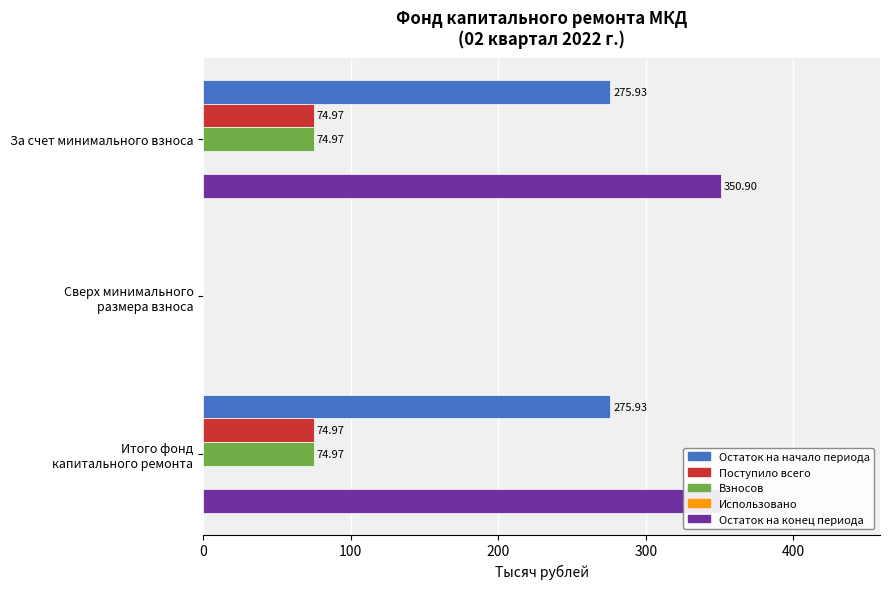

True or false: Взносов has a value of 75.0 at Итого фонд капитального ремонта.

True